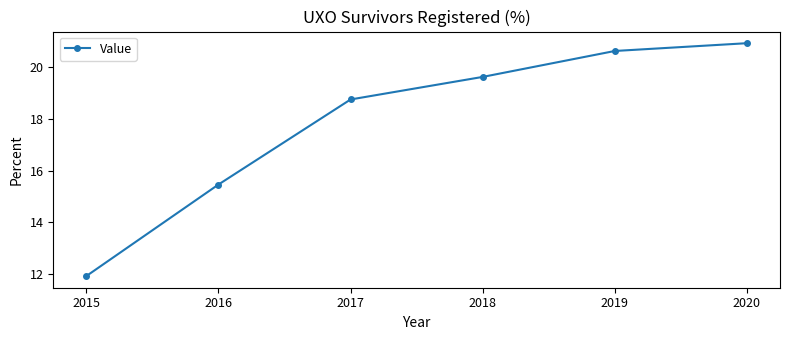

Rank the categories by value from highest to lowest.

2020, 2019, 2018, 2017, 2016, 2015